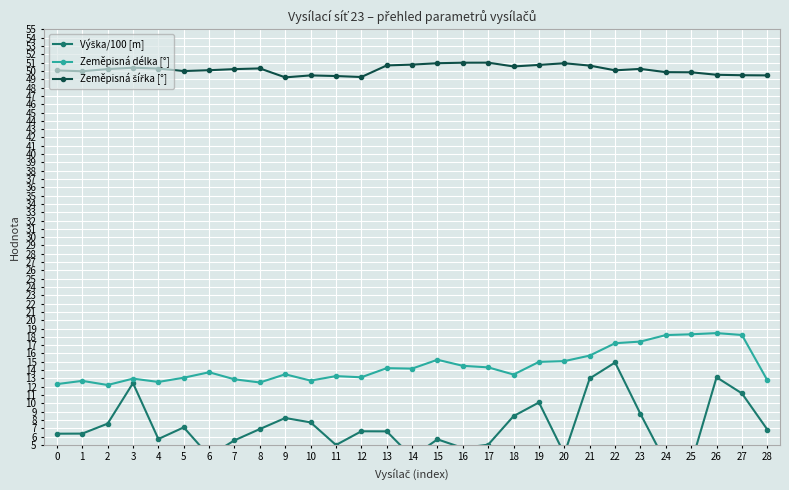

Rank the series at 15 from highest to lowest value.

Zeměpisná šířka [°], Zeměpisná délka [°], Výška/100 [m]